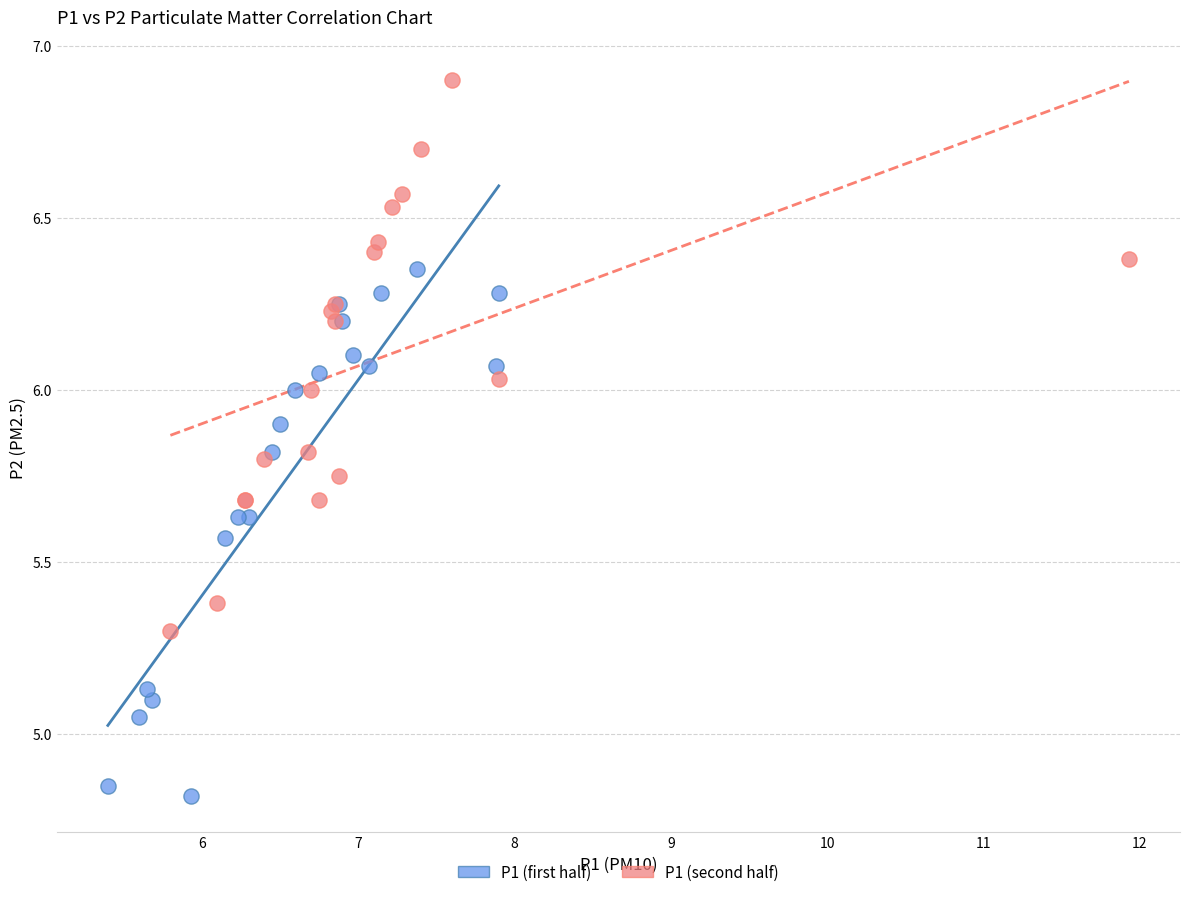

Which series contains the highest Y value?

P1 (second half)